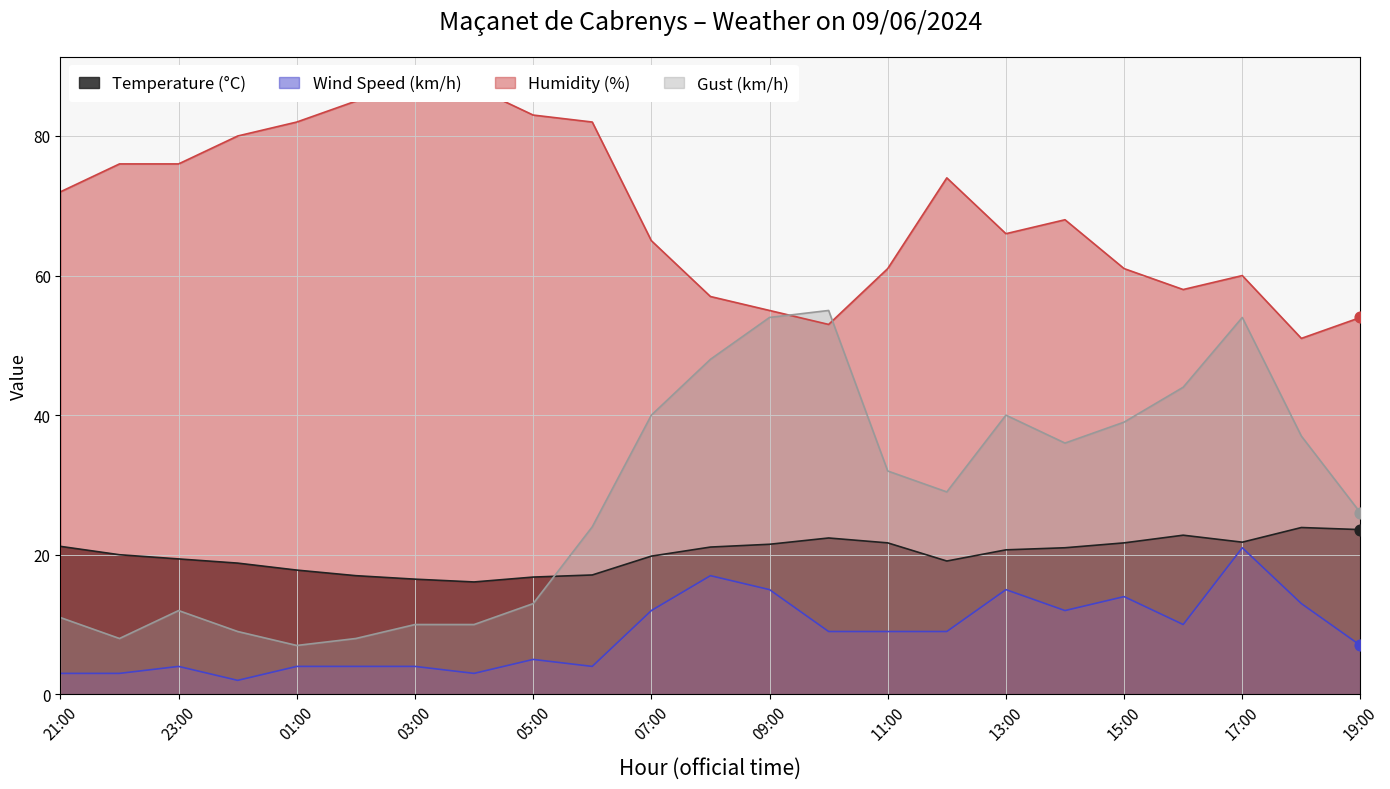

Which series reaches the maximum Y coordinate?

Humidity (%)